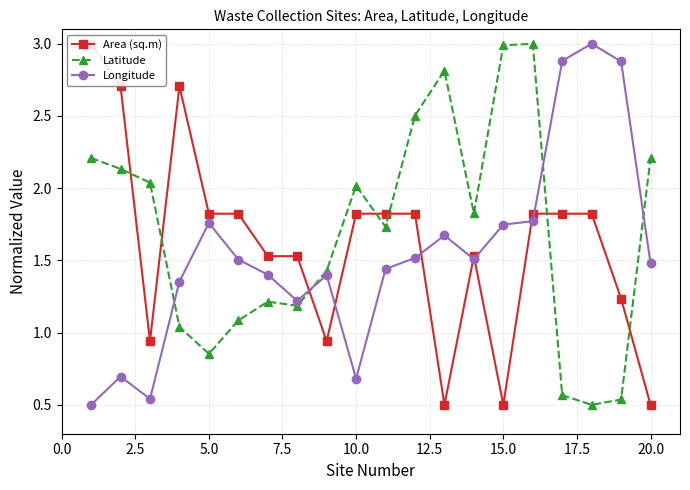

Which series has the widest spread of values?

Area (sq.m)